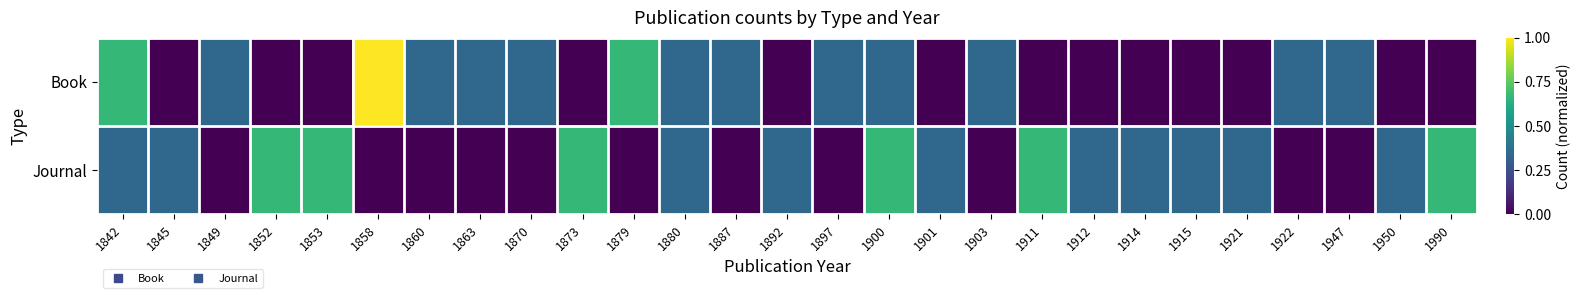

Reading right to left, transcribe all the data shown in this chart.

Book: 1990=0.0	1950=0.0	1947=0.3	1922=0.3	1921=0.0	1915=0.0	1914=0.0	1912=0.0	1911=0.0	1903=0.3	1901=0.0	1900=0.3	1897=0.3	1892=0.0	1887=0.3	1880=0.3	1879=0.7	1873=0.0	1870=0.3	1863=0.3	1860=0.3	1858=1.0	1853=0.0	1852=0.0	1849=0.3	1845=0.0	1842=0.7
Journal: 1990=0.7	1950=0.3	1947=0.0	1922=0.0	1921=0.3	1915=0.3	1914=0.3	1912=0.3	1911=0.7	1903=0.0	1901=0.3	1900=0.7	1897=0.0	1892=0.3	1887=0.0	1880=0.3	1879=0.0	1873=0.7	1870=0.0	1863=0.0	1860=0.0	1858=0.0	1853=0.7	1852=0.7	1849=0.0	1845=0.3	1842=0.3